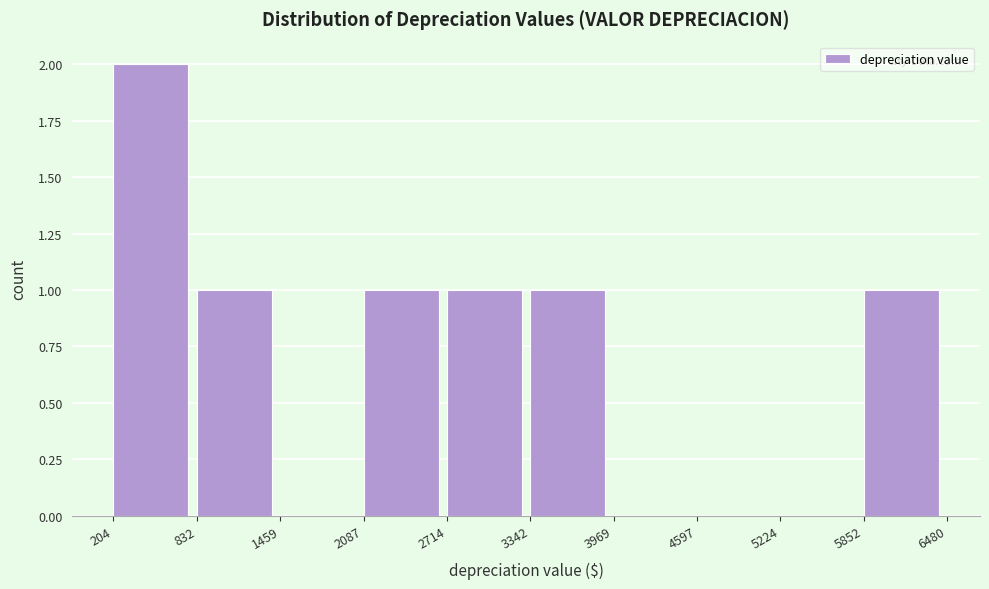

What is the height of the bar covering 3342 to 3969 on the x-axis? The values are not printed on the chart, so give them approximately, as read against the axis.

1